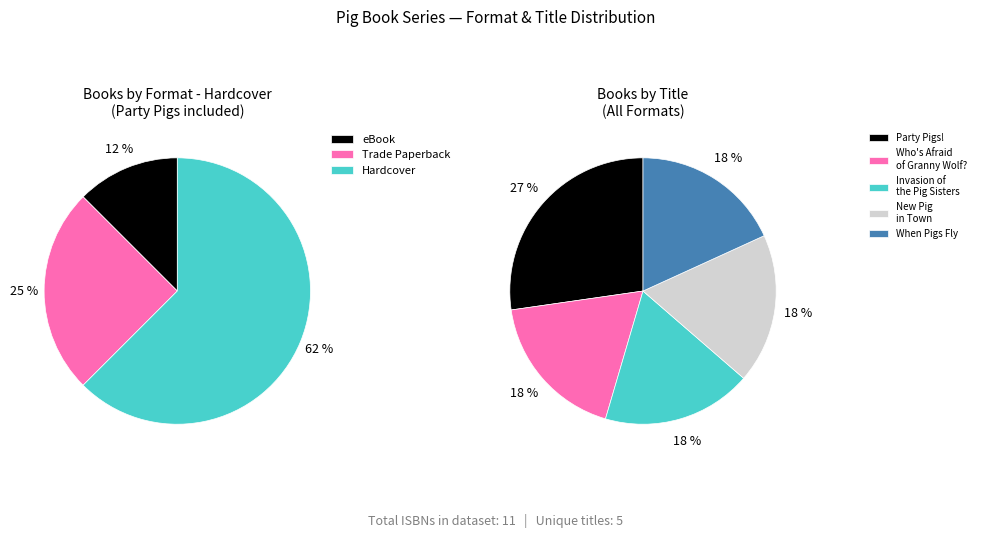

To the nearest percent, what portion does When Pigs Fly represent?

18%